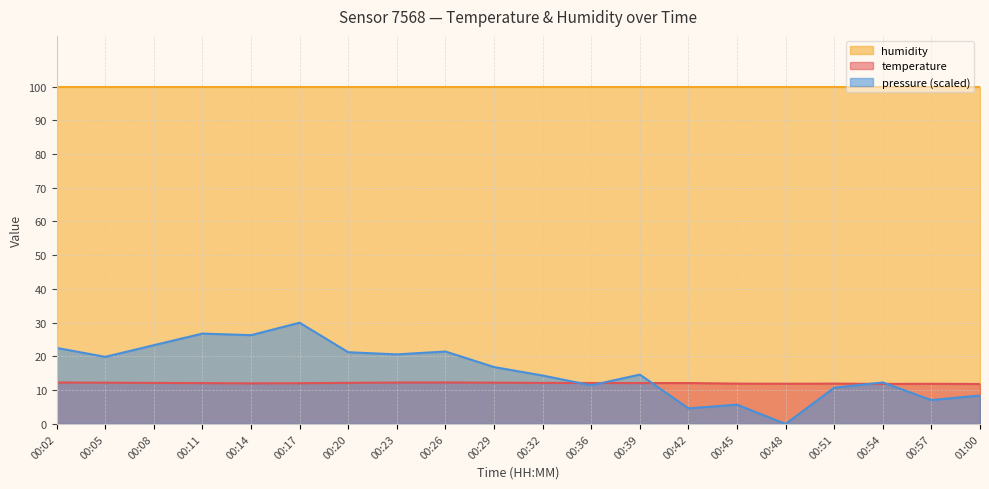

What is the value of the temperature point at the 14th from the left?

12.1